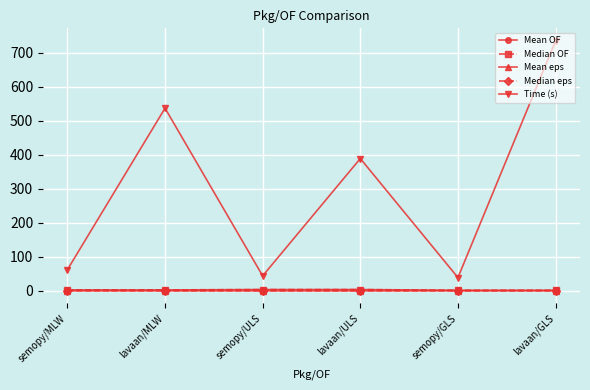

What is the label of the 5th point from the left?

semopy/GLS